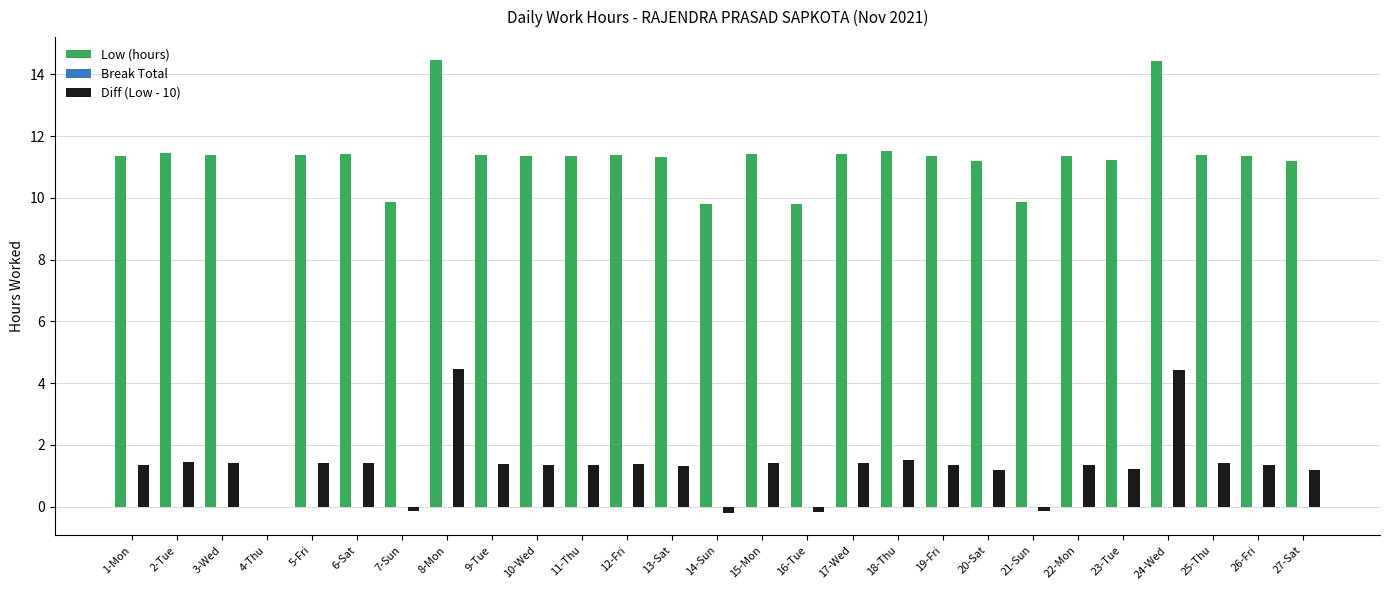

Which series has the largest total across all categories?

Low (hours)